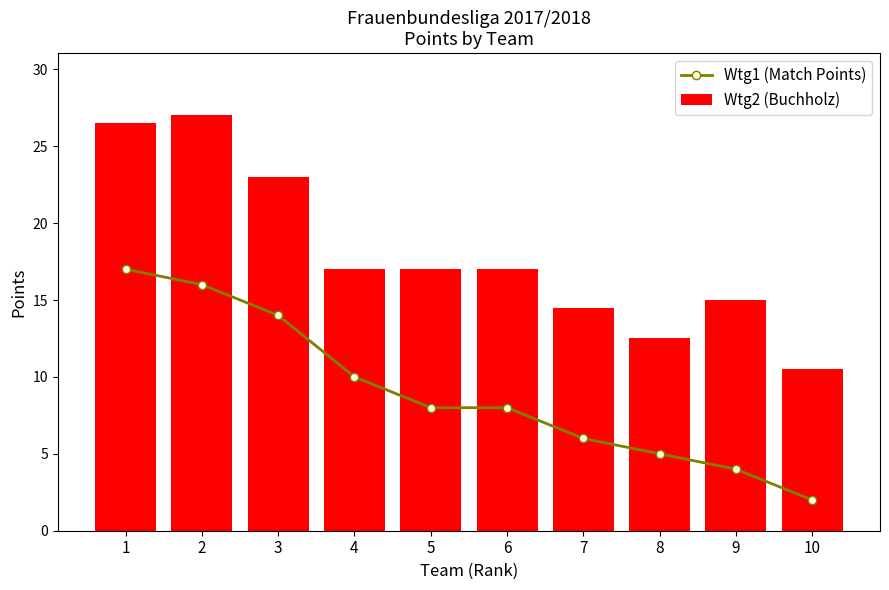

Reading left to right, what are all the values shown in this chart?

Wtg1 (Match Points): 1=17.0	2=16.0	3=14.0	4=10.0	5=8.0	6=8.0	7=6.0	8=5.0	9=4.0	10=2.0
Wtg2 (Buchholz): 1=26.5	2=27.0	3=23.0	4=17.0	5=17.0	6=17.0	7=14.5	8=12.5	9=15.0	10=10.5